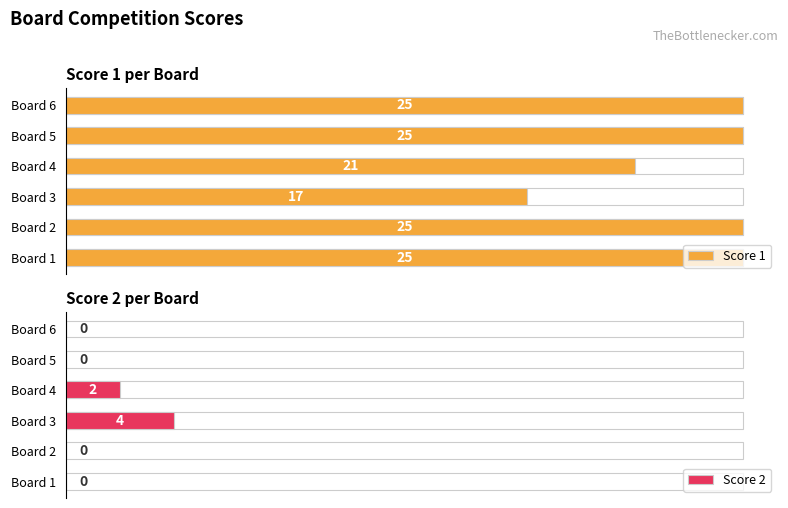

Between Board 2 and Board 3, which is larger?

Board 2